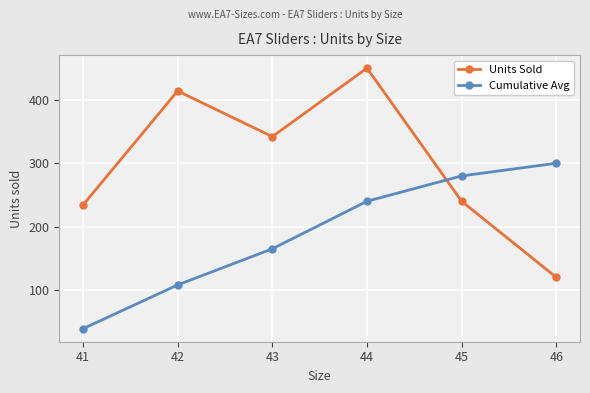

What value does the Cumulative Avg series have at 42?

108